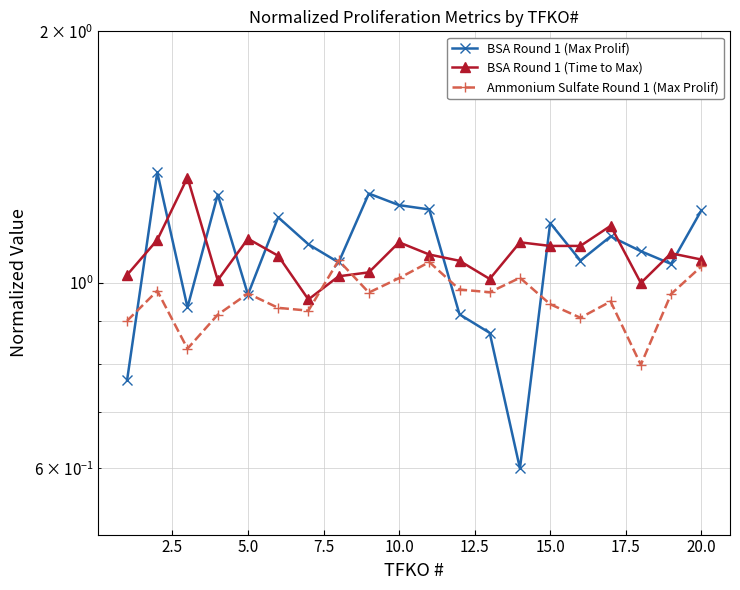

What is the value of the BSA Round 1 (Time to Max) point at the 9th from the left?

1.0